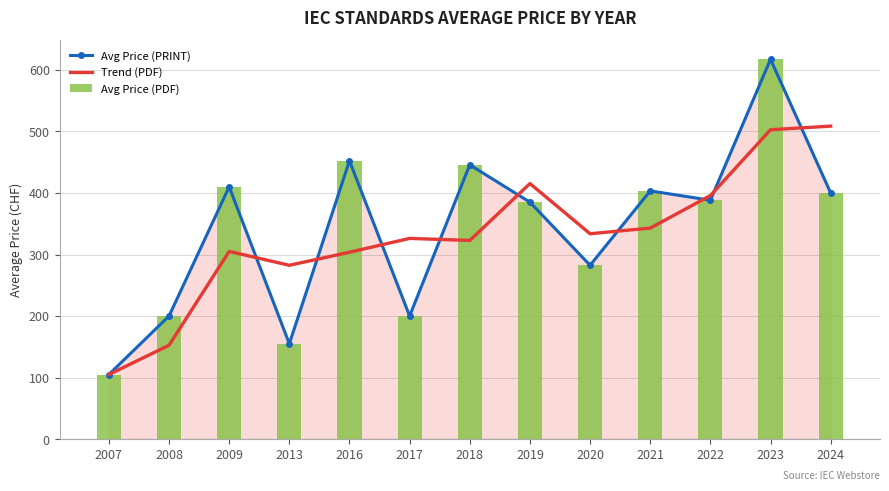

How many groups of bars are there?

13